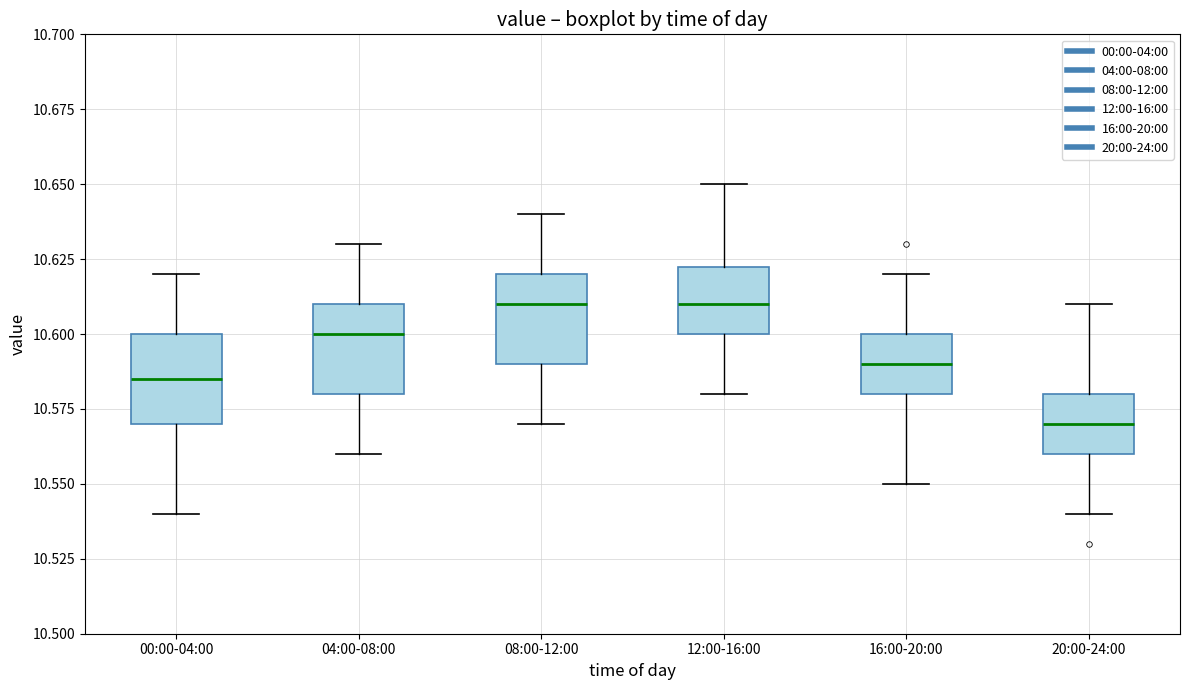

Where does the upper whisker of the box for 00:00-04:00 end on the y-axis? The values are not printed on the chart, so give them approximately, as read against the axis.

10.620